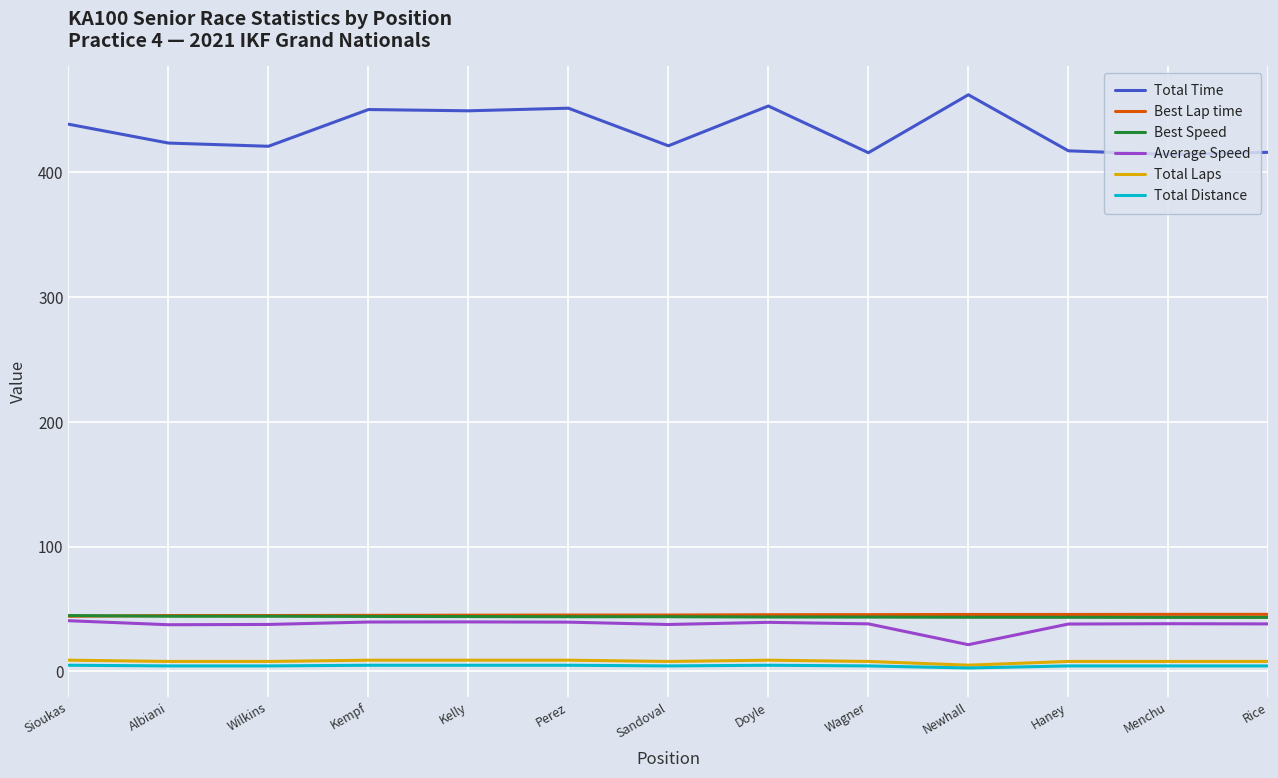

Which series has the largest total across all categories?

Total Time